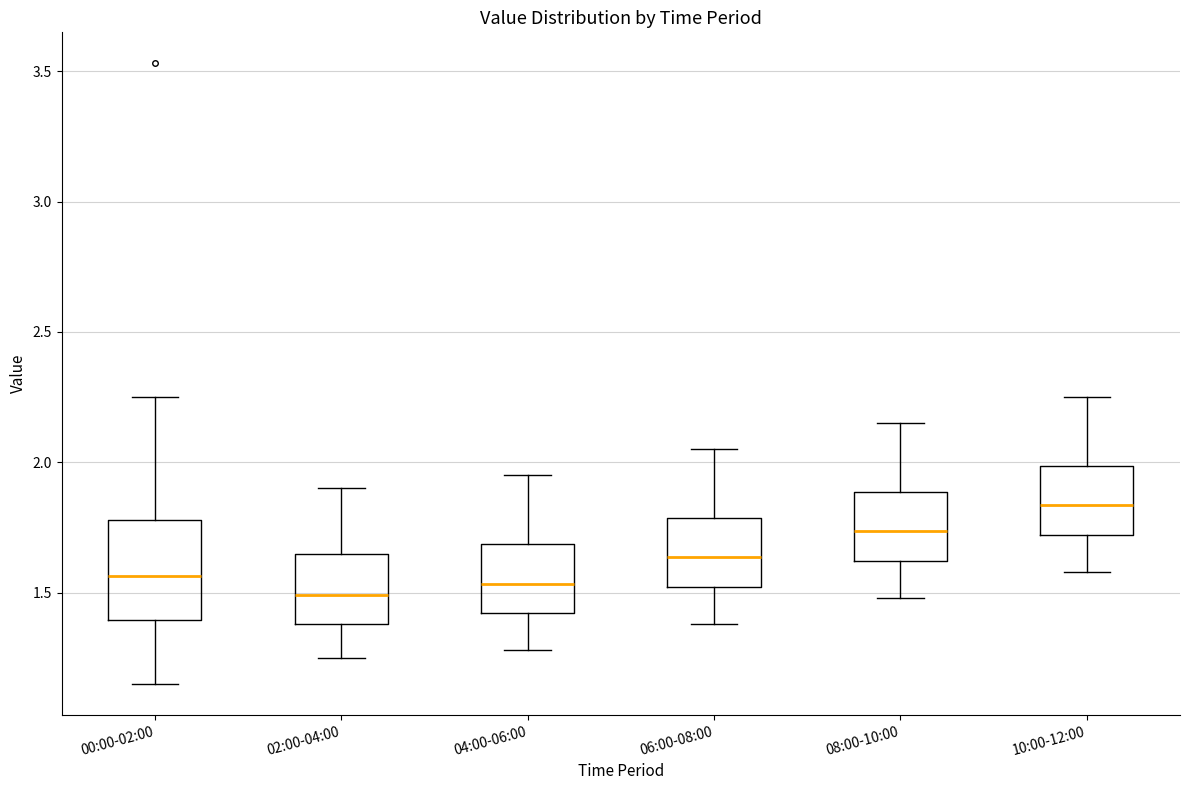

Where is the lower edge of the box for 02:00-04:00 on the y-axis? The values are not printed on the chart, so give them approximately, as read against the axis.

1.40